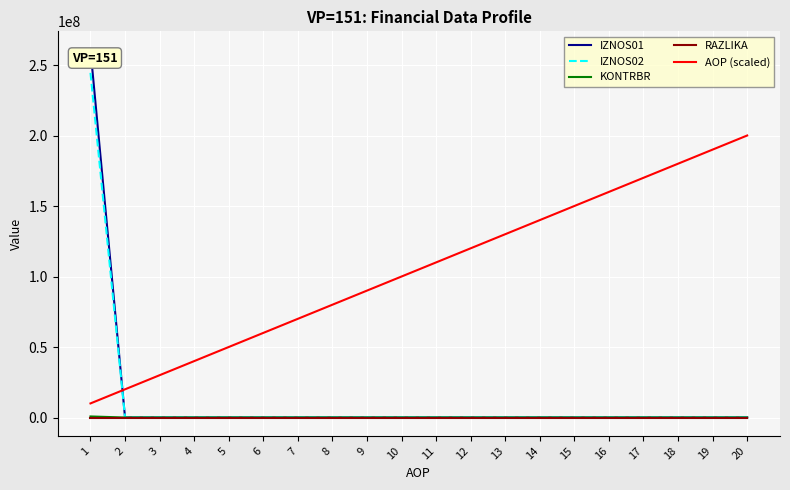

Which series ends up on top after the final intersection of AOP (scaled) and IZNOS02?

AOP (scaled)